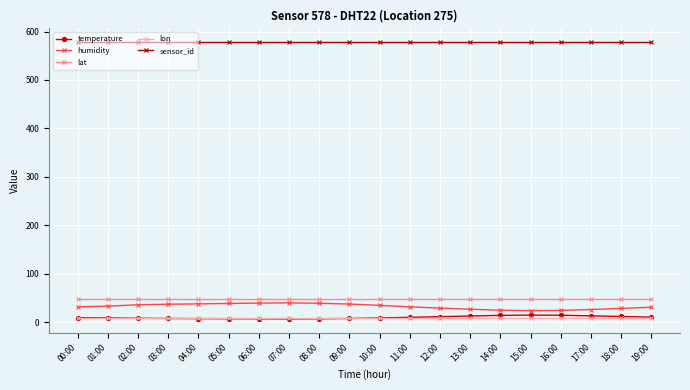

How many lines are shown in the chart?

5